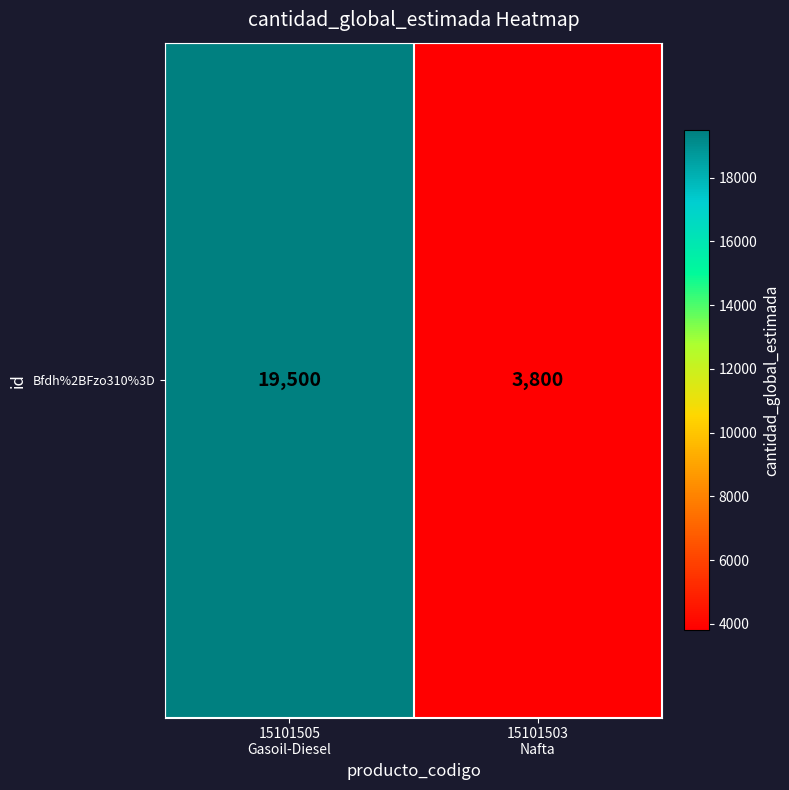

Which category has the lowest value across all series?

15101503
Nafta